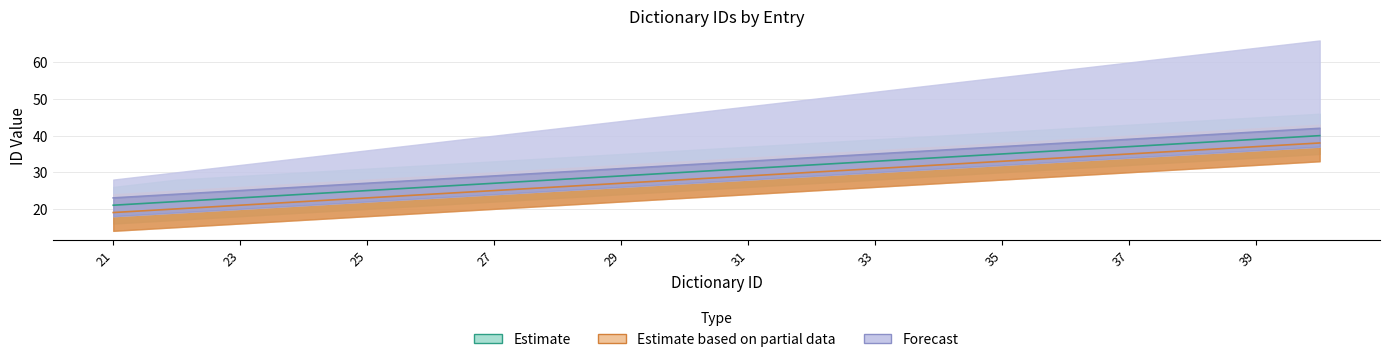

True or false: Forecast has a value of 15 at 27.

False